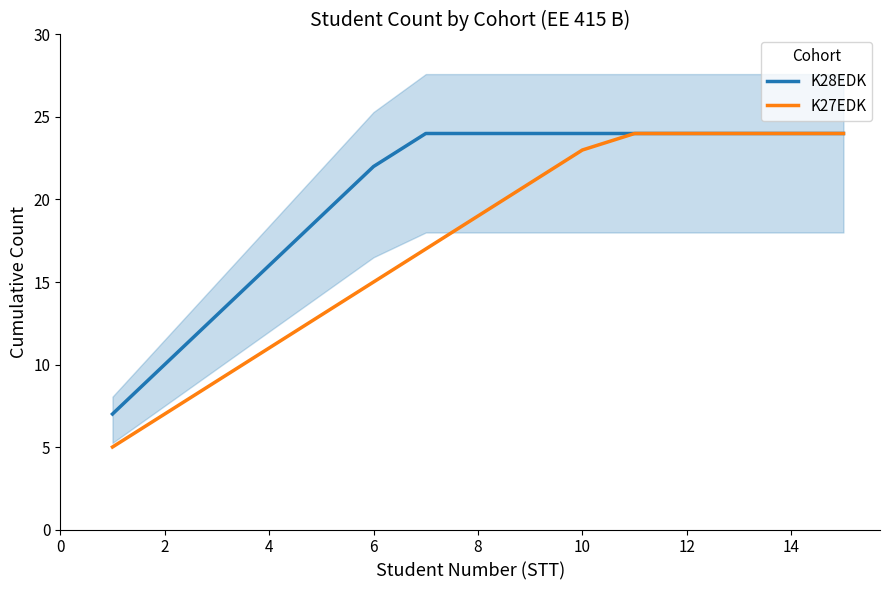

True or false: K27EDK and K28EDK intersect in this chart.

False